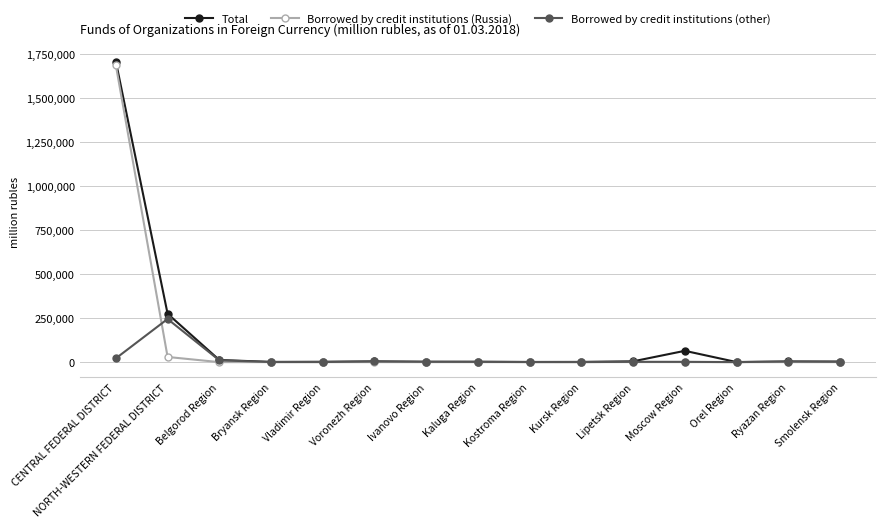

What is the sum of all Borrowed by credit institutions (Russia) values?

1715977